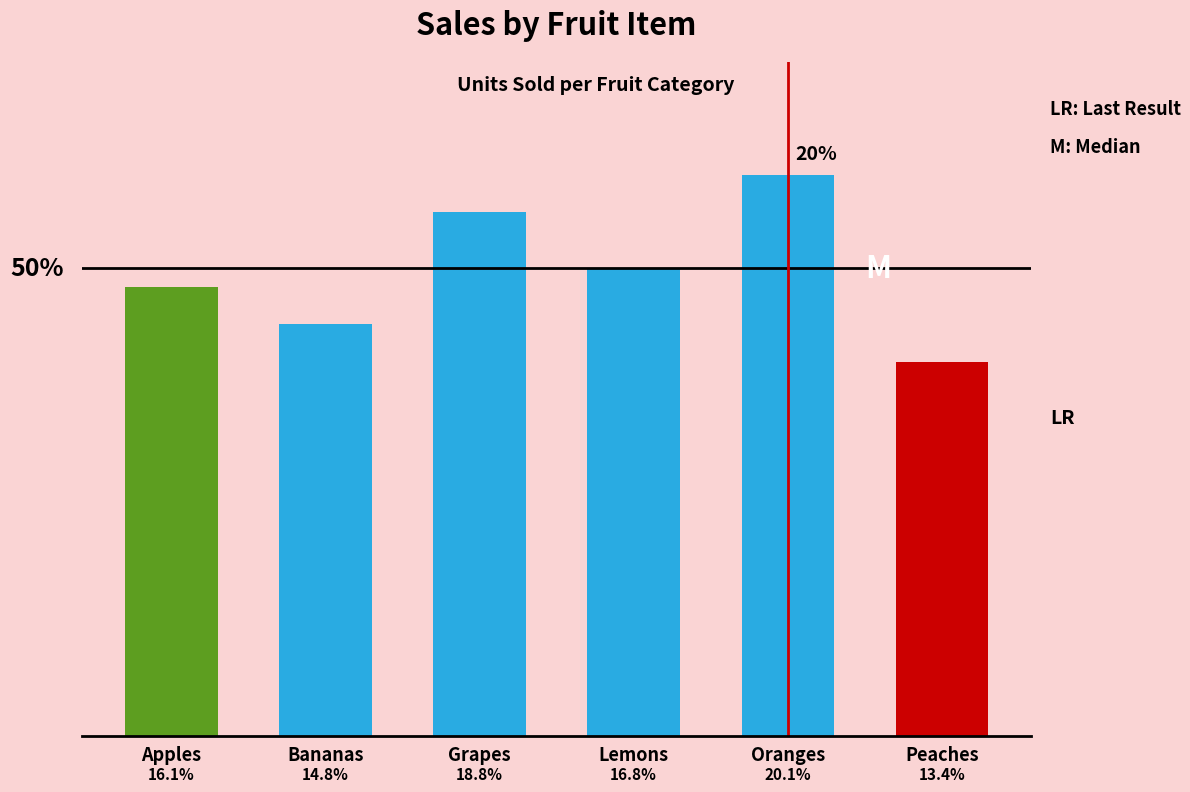

Which has a higher value, Oranges or Peaches?

Oranges